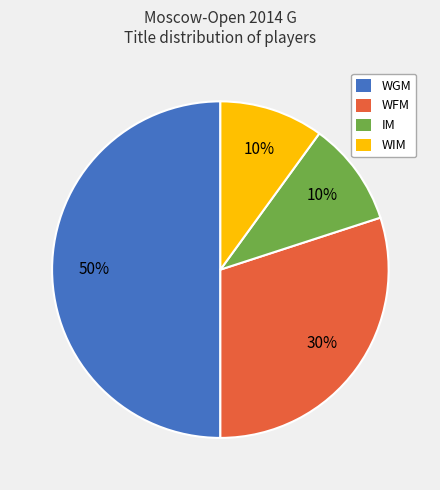

How many slices are in this pie chart?

4